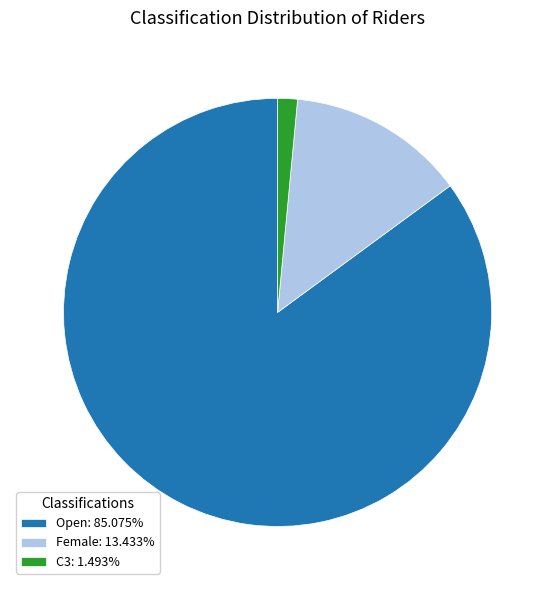

What is the smallest slice in the pie chart?

C3